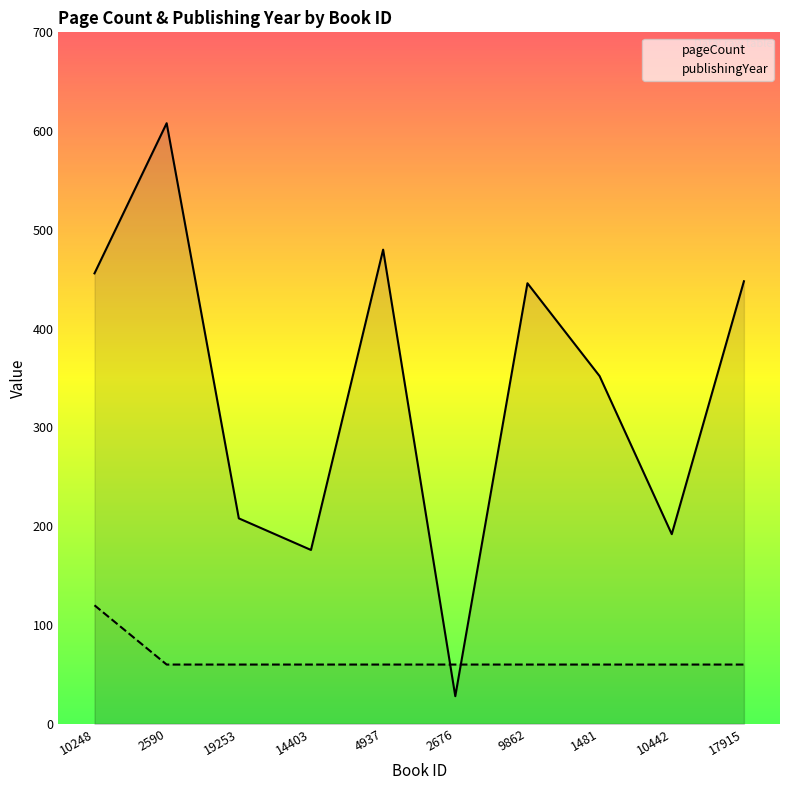

Reading left to right, what are all the values shown in this chart?

pageCount: 10248=456	2590=608	19253=208	14403=176	4937=480	2676=28	9862=446	1481=352	10442=192	17915=448
publishingYear: 10248=120	2590=60	19253=60	14403=60	4937=60	2676=60	9862=60	1481=60	10442=60	17915=60